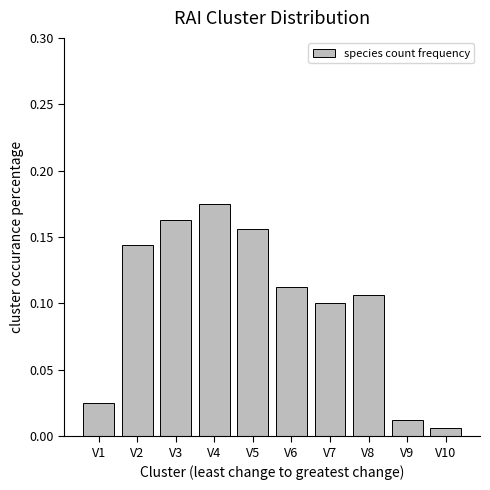

The chart shows a value of 0.1 at V6. True or false?

True